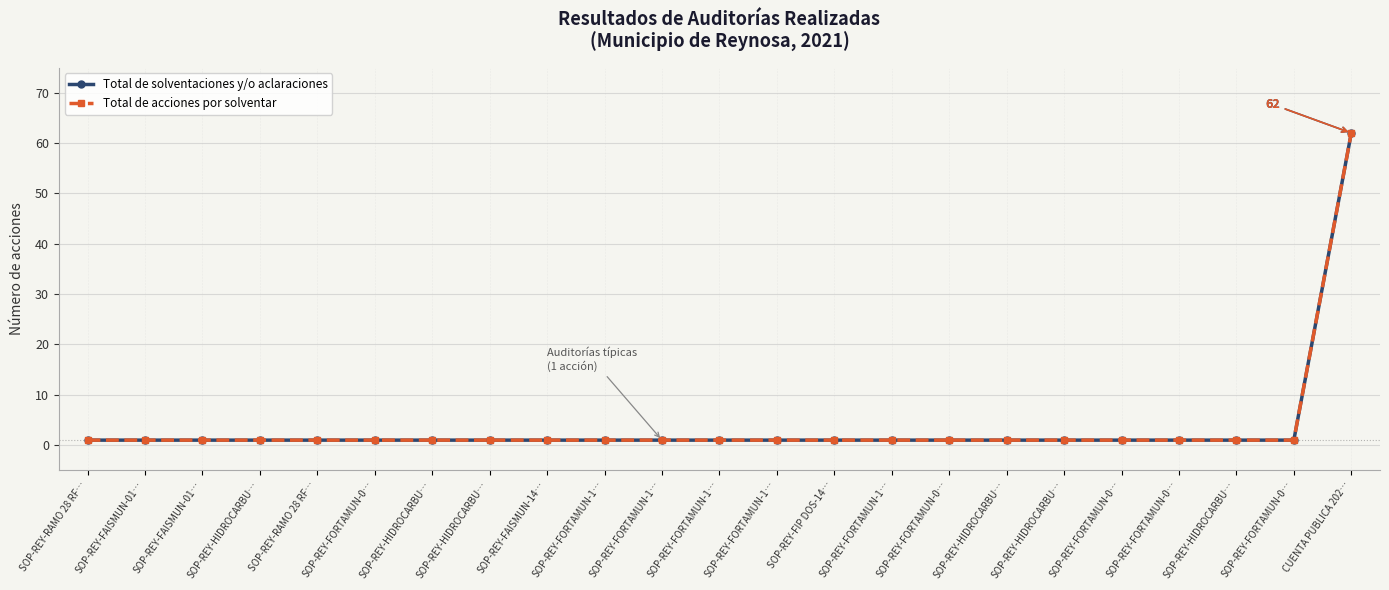

List the series in order of their peak value, highest first.

Total de solventaciones y/o aclaraciones, Total de acciones por solventar